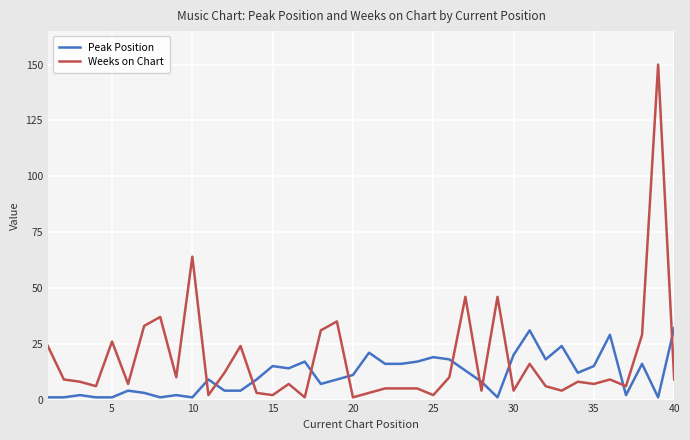

How many lines are shown in the chart?

2